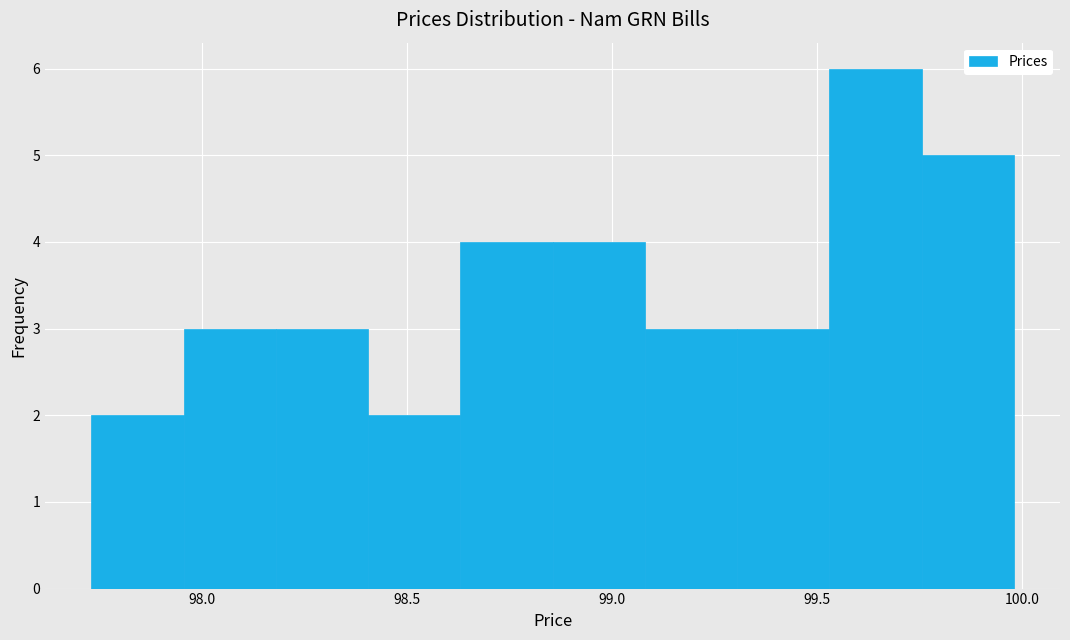

Over which range of the x-axis is the bar tallest?

99.55 to 99.75